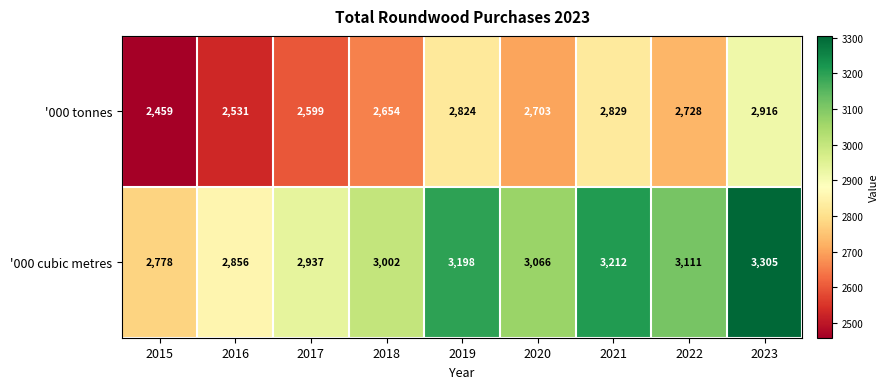

What is the total value across all series at 2016?

5387